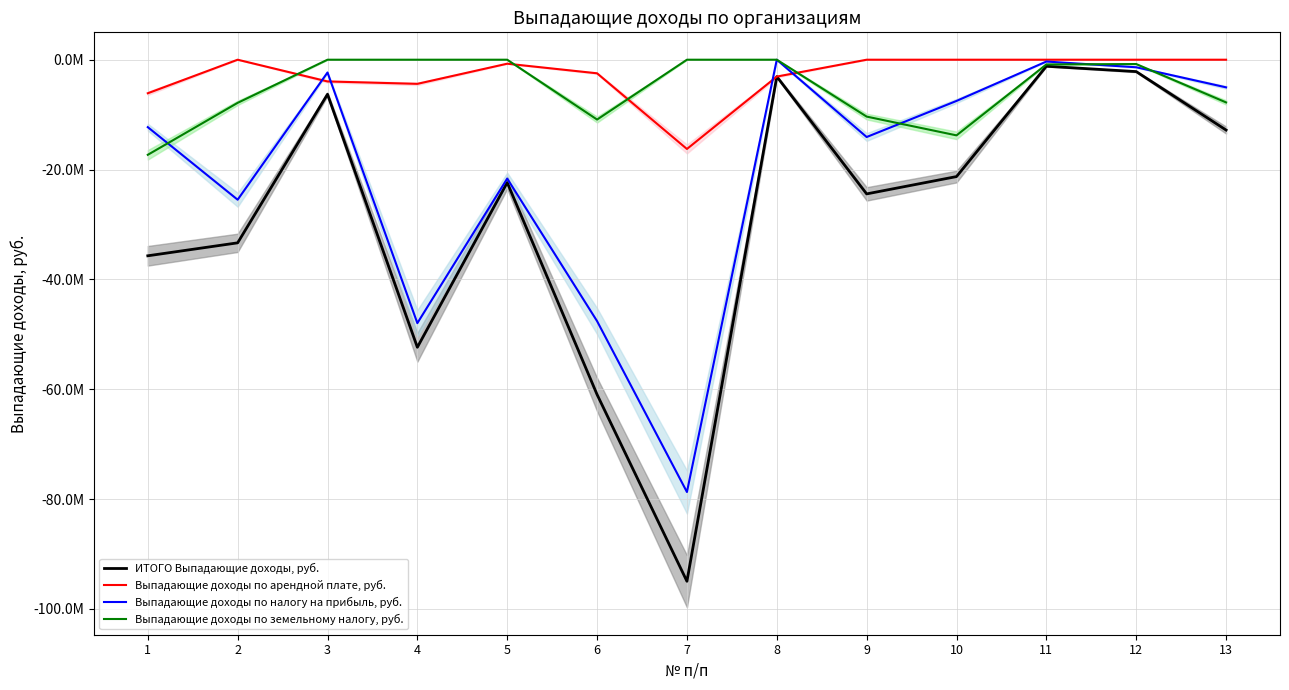

Is it true that Выпадающие доходы по земельному налогу, руб. equals -11829249.1 at 5?

False